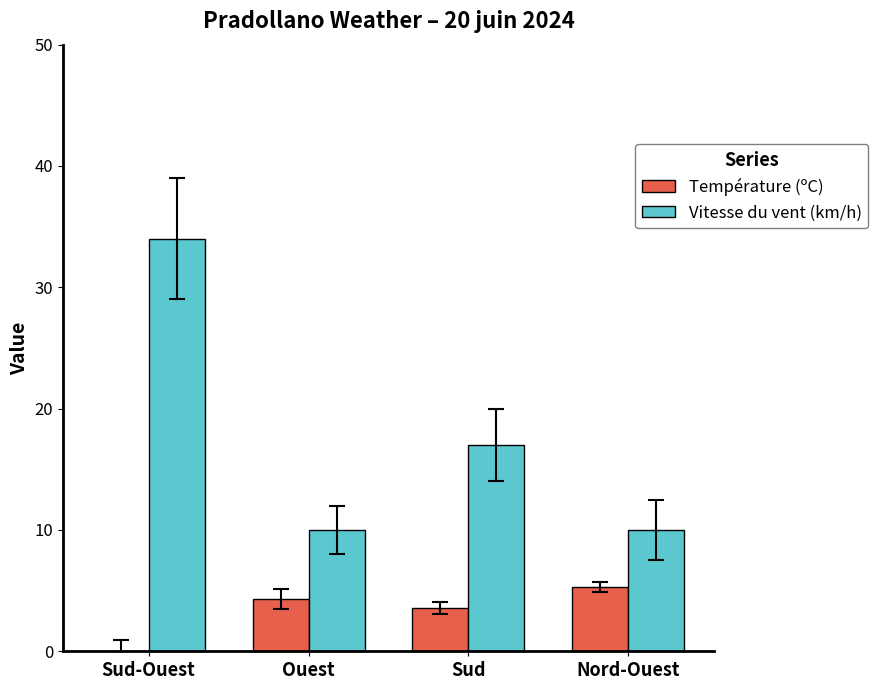

Where does the Vitesse du vent (km/h) series first go above 17?

Sud-Ouest